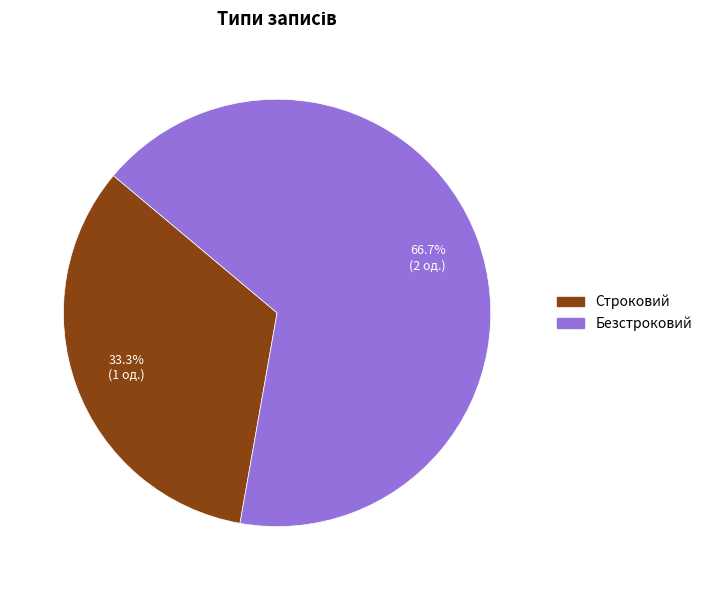

What is the majority slice?

Безстроковий